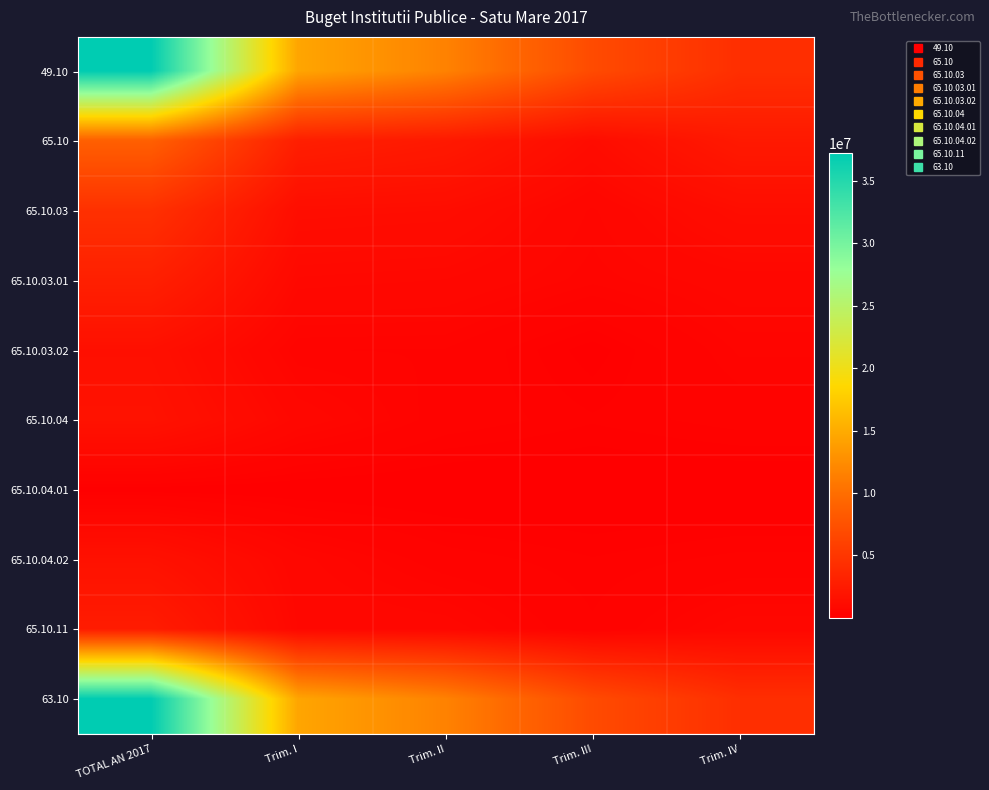

Rank the series at Trim. III from lowest to highest value.

65.10.04.01, 65.10.03.02, 65.10.04.02, 65.10.04, 65.10.11, 65.10.03.01, 65.10.03, 65.10, 49.10, 63.10